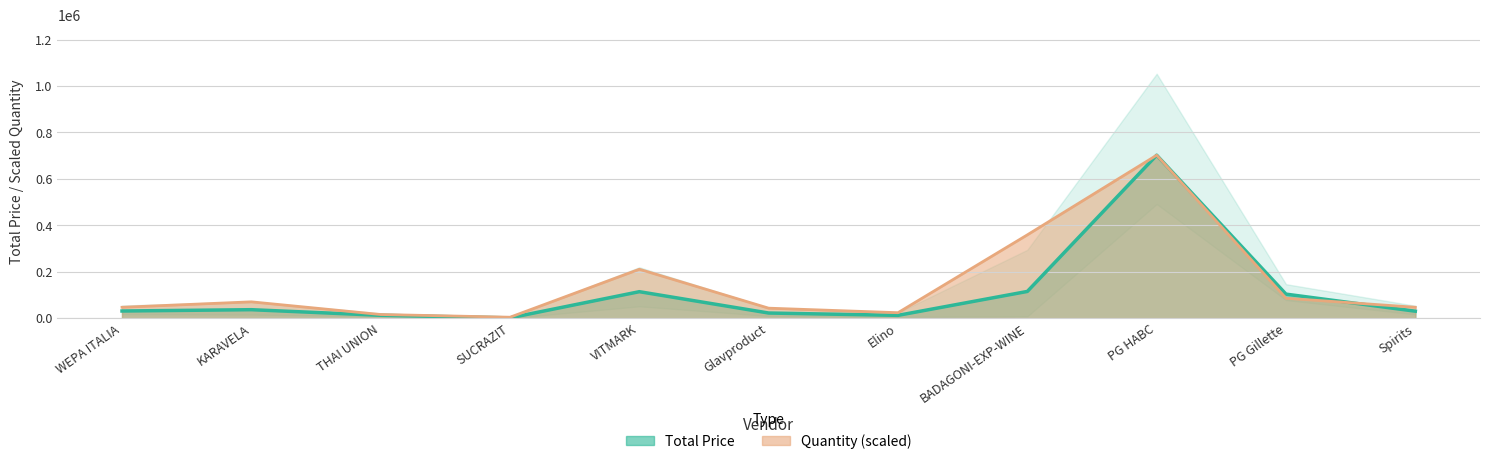

What value does the Total Price series have at Elino, to the nearest 100?

12000